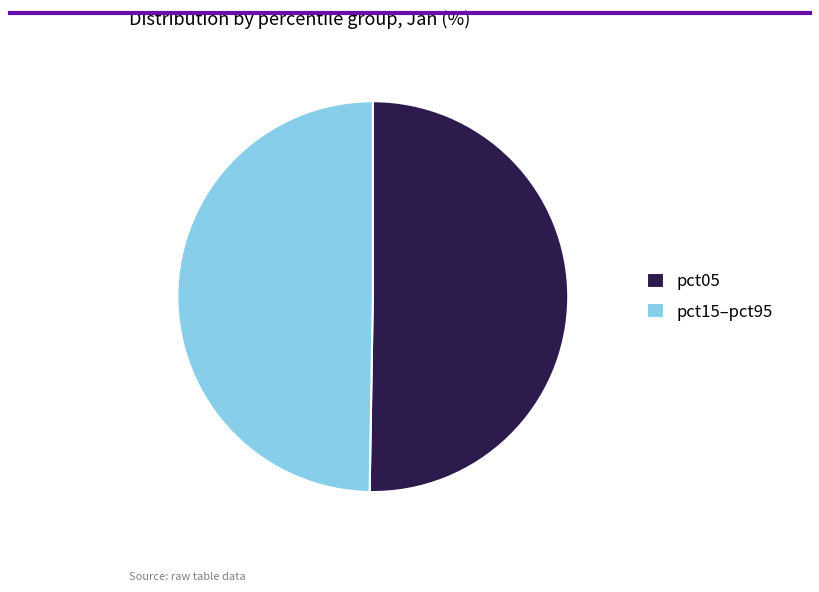

What is the largest slice in the pie chart?

pct05